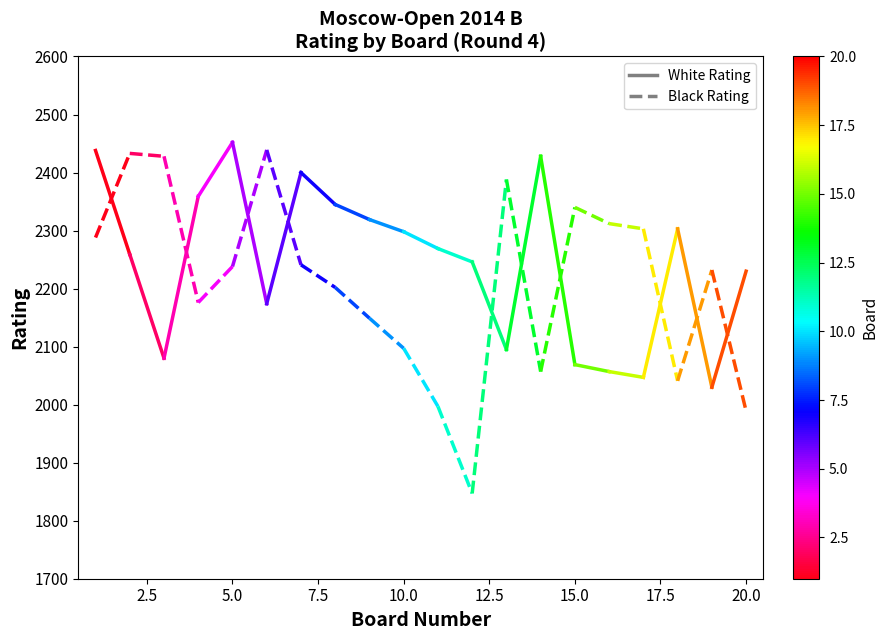

How many distinct data groups are displayed?

2